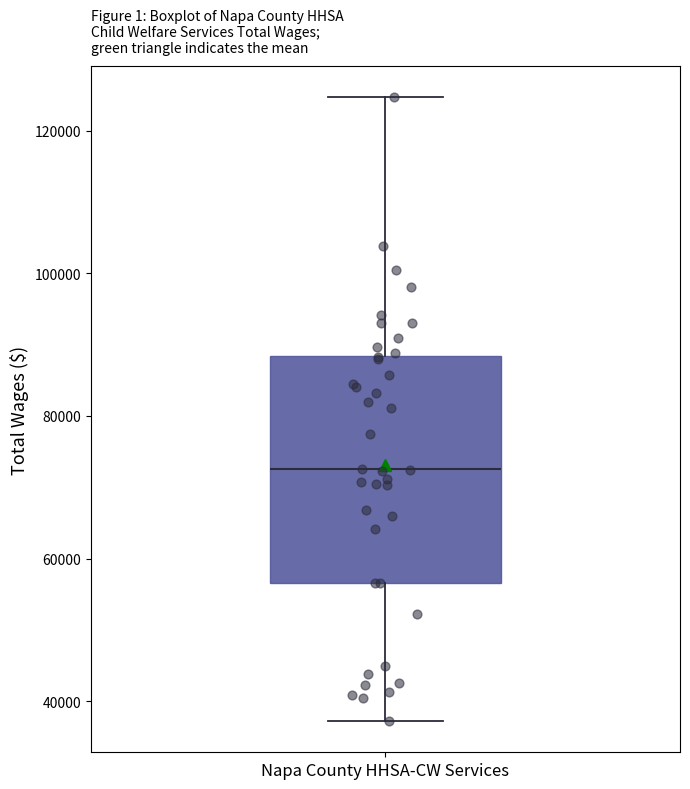

Read this box plot against the y-axis: the position of the median line, the range covered by the box, and the ends of both whiskers. The values are not printed on the chart, so give them approximately, as read against the axis.

median 72000, box 56000 to 88000, whiskers 38000 to 124000